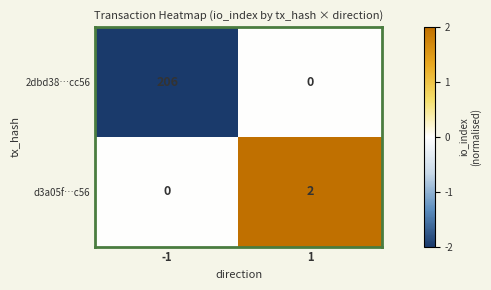

Which series has the largest range (max minus min)?

2dbd38…cc56